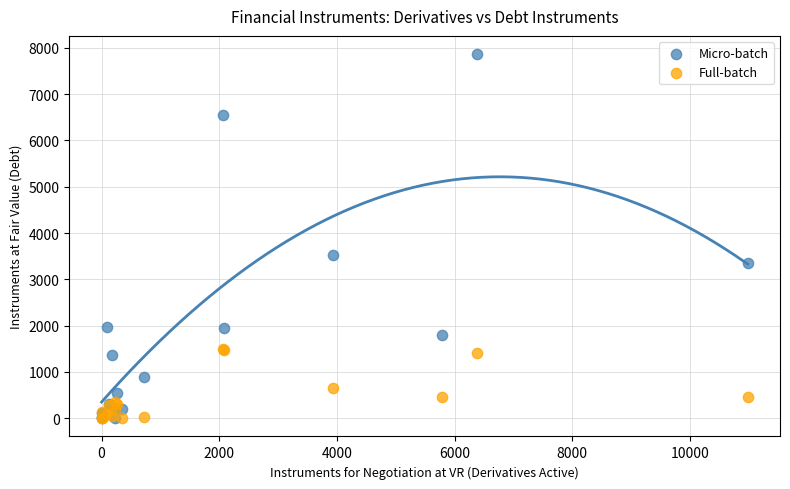

In the Micro-batch series, what Y value is closest to 3932?

3528.7